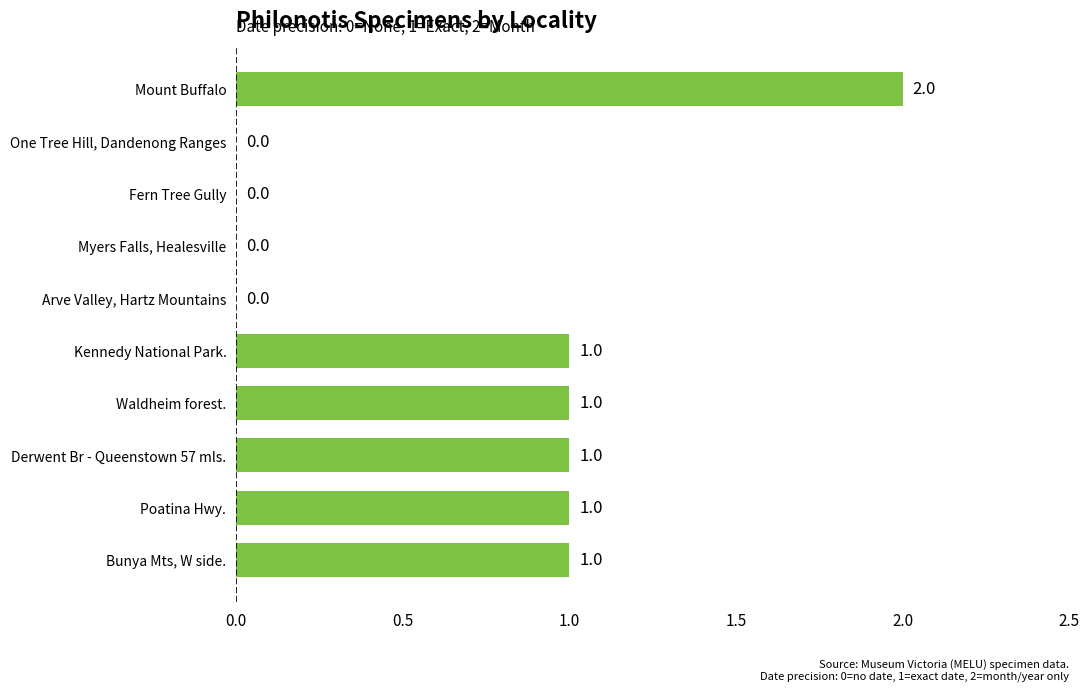

What is the change in value from Myers Falls, Healesville to Poatina Hwy.?

+1